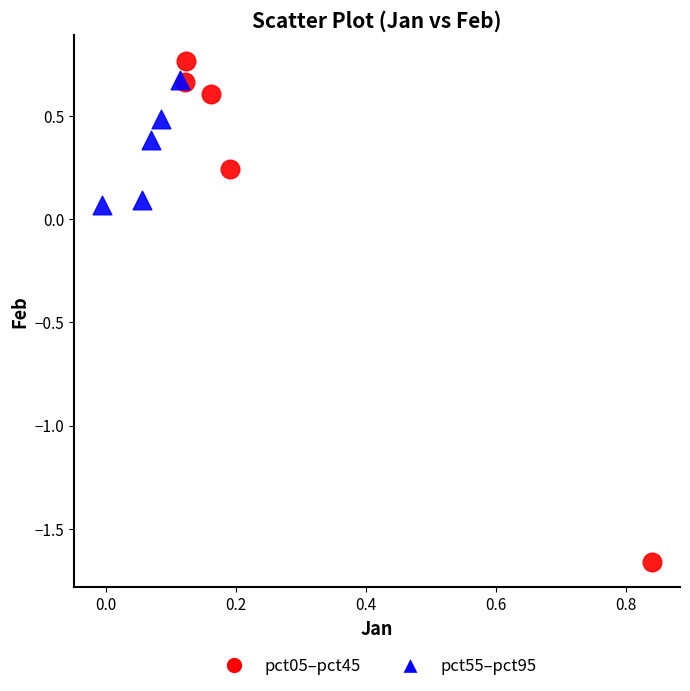

Which series contains the lowest Y value?

pct05–pct45